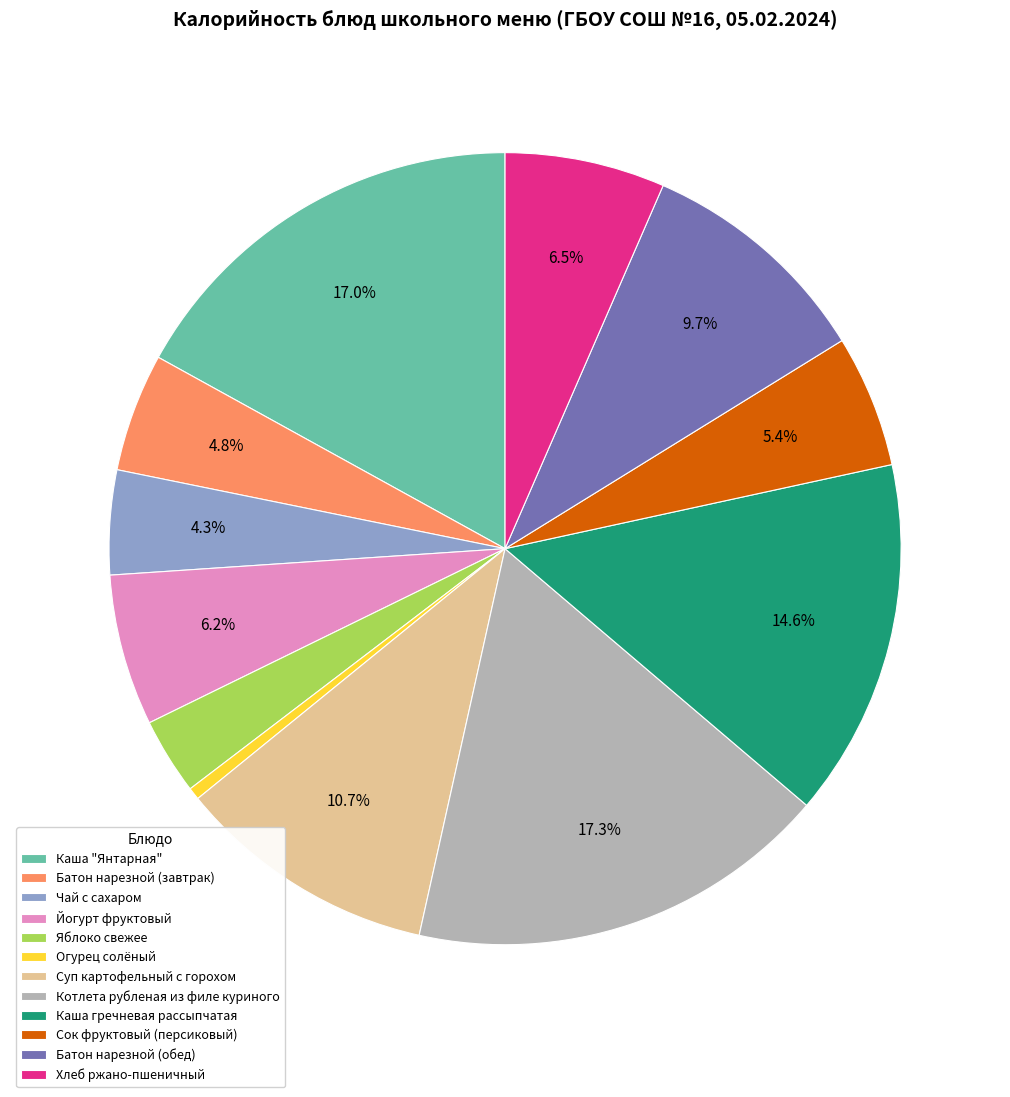

Is it true that Огурец солёный is 0% of the pie?

True